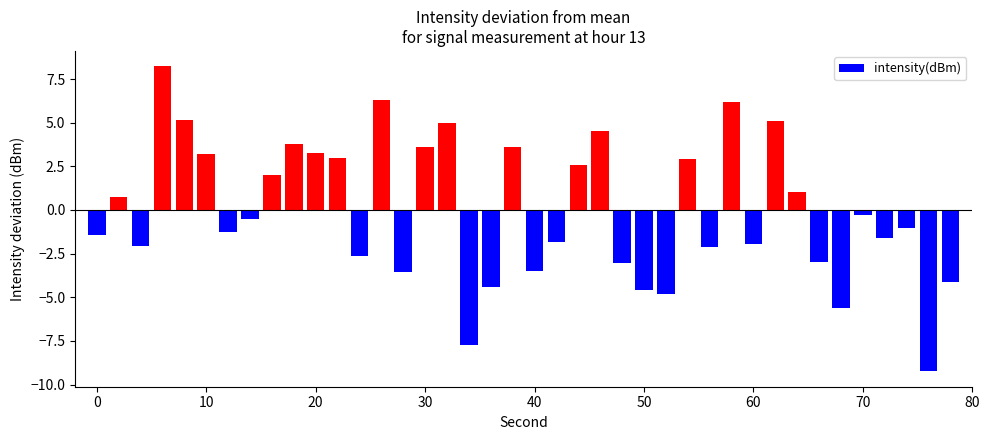

What is the greatest value displayed?

8.2